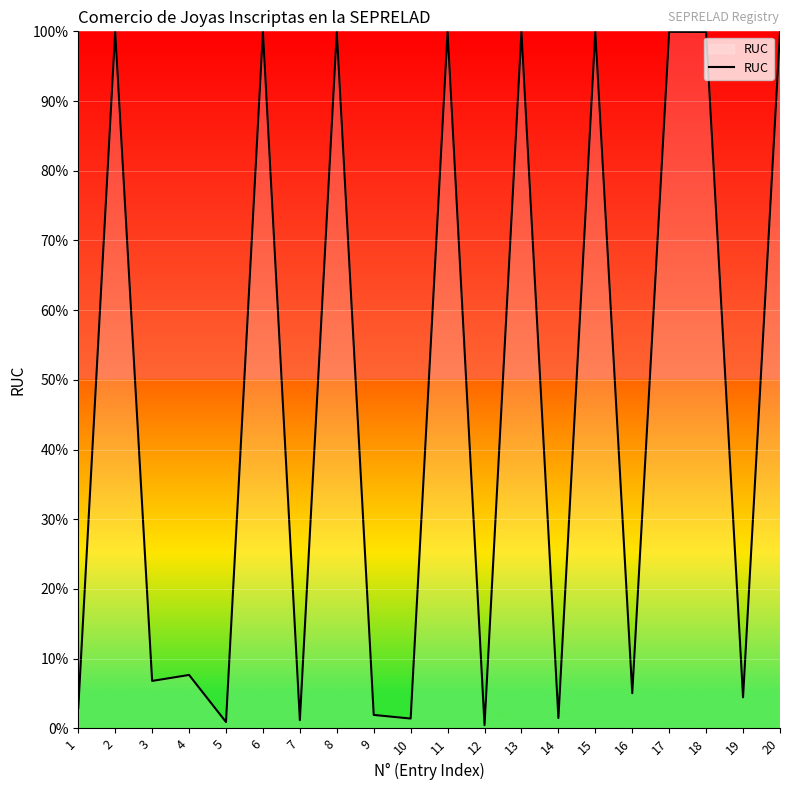

Approximately how many times larger is the value at 19 compared to 10?

3.2